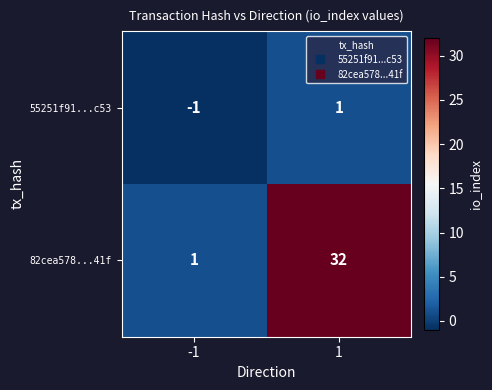

Which series changed the most between -1 and 1?

82cea578...41f